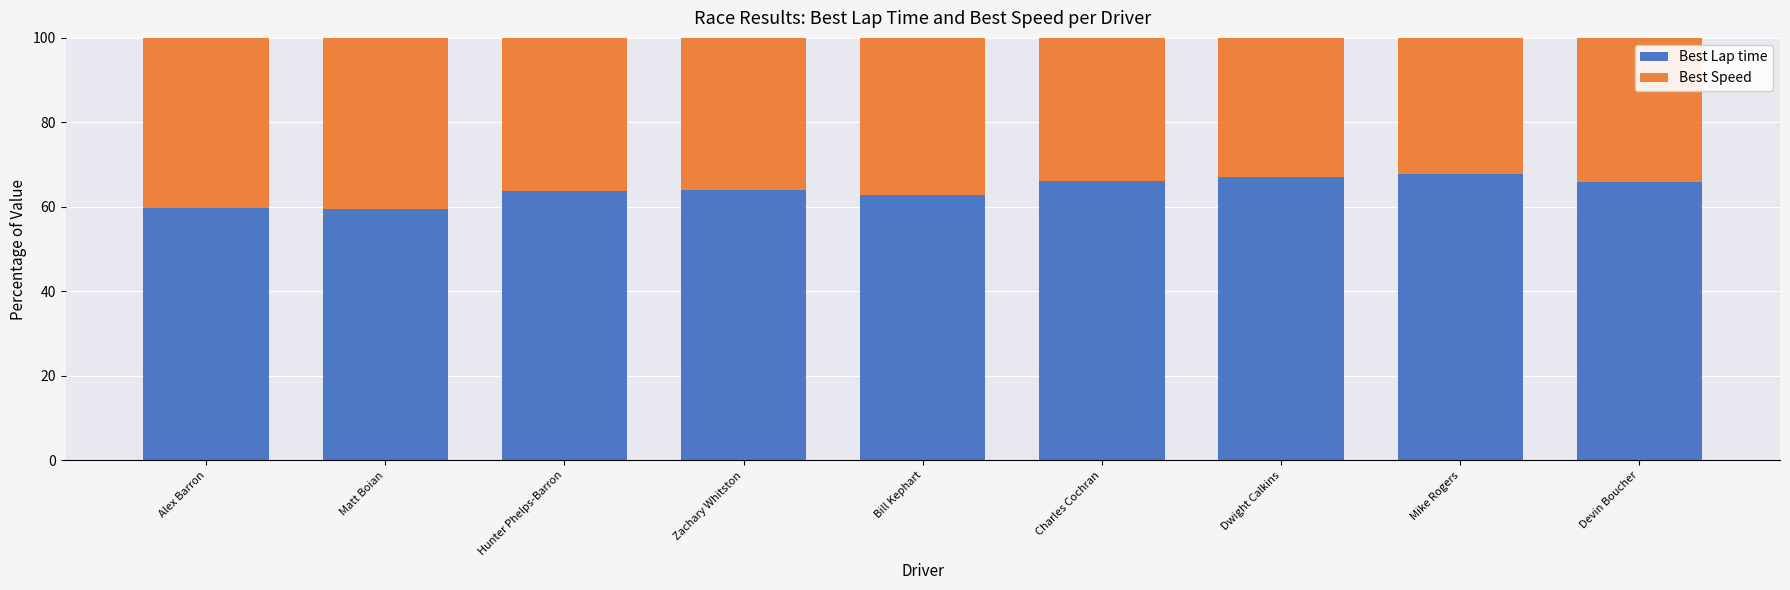

What is the approximate value of Best Lap time at Bill Kephart?

62.7